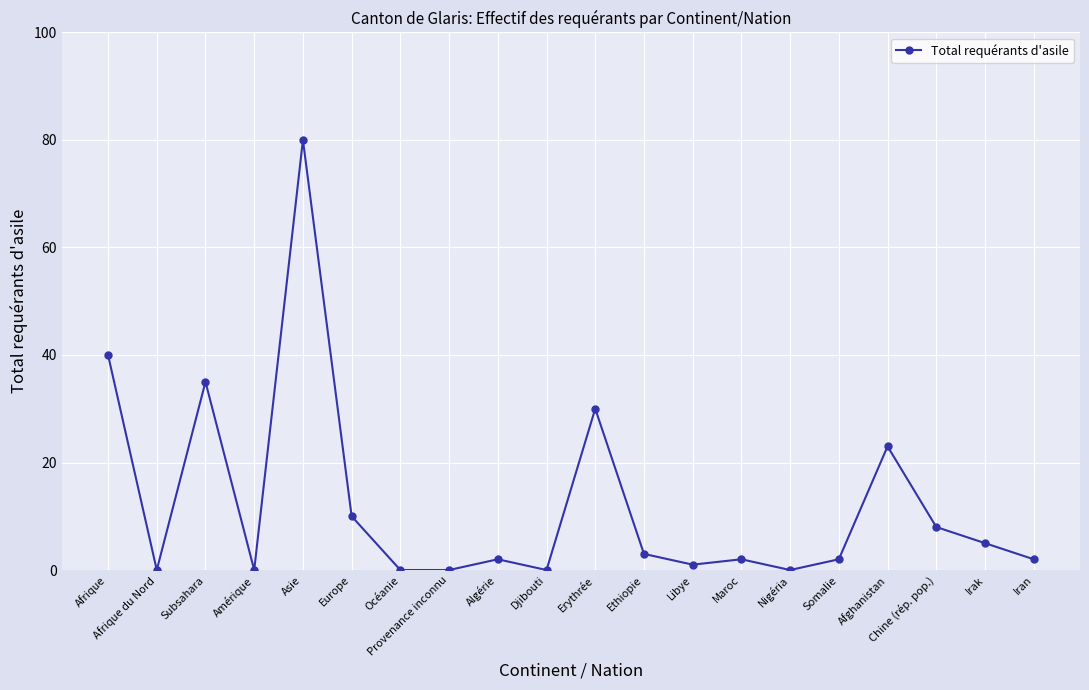

What is the change in value from Subsahara to Djibouti?

-35